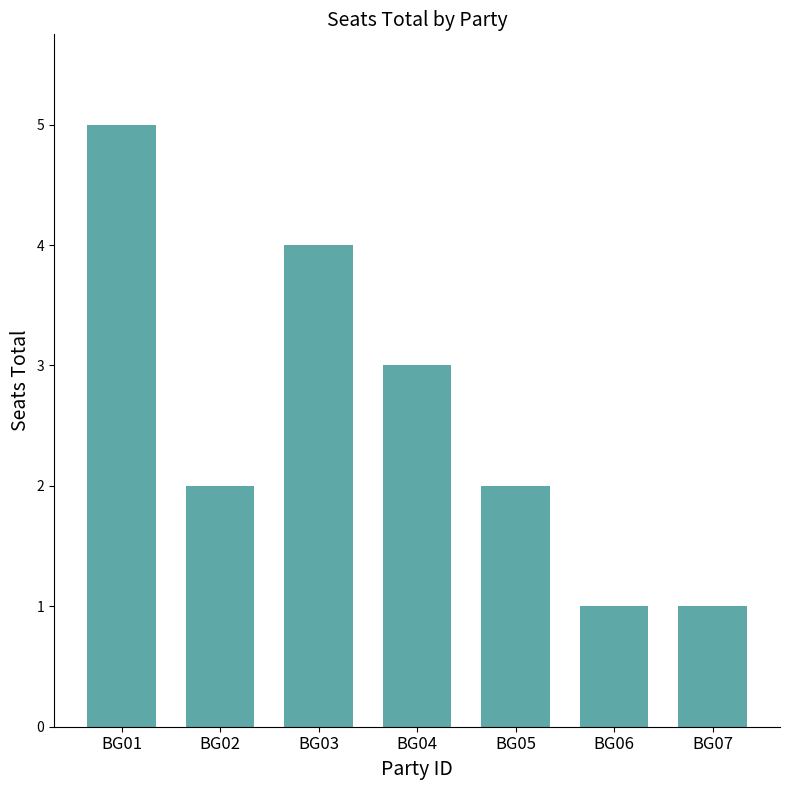

At which label does the data first exceed 2?

BG01